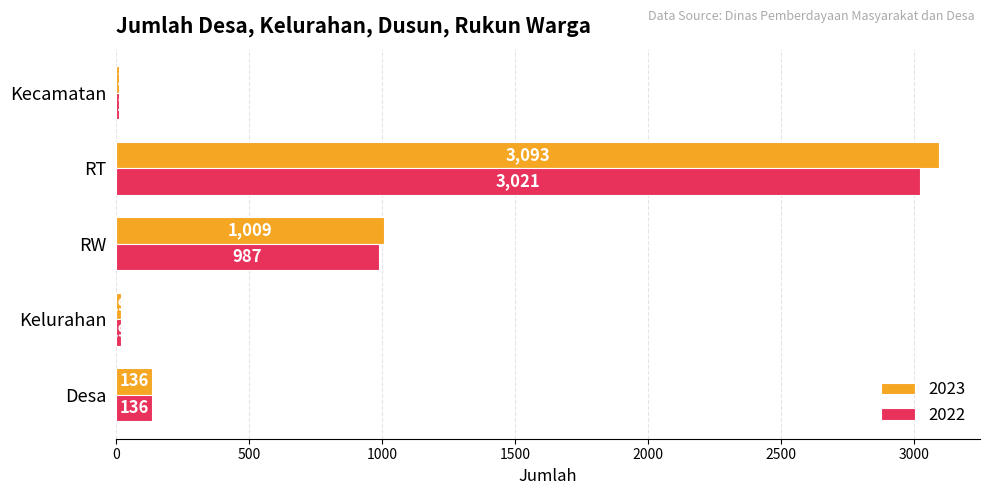

What is the sum of all 2023 values?

4268